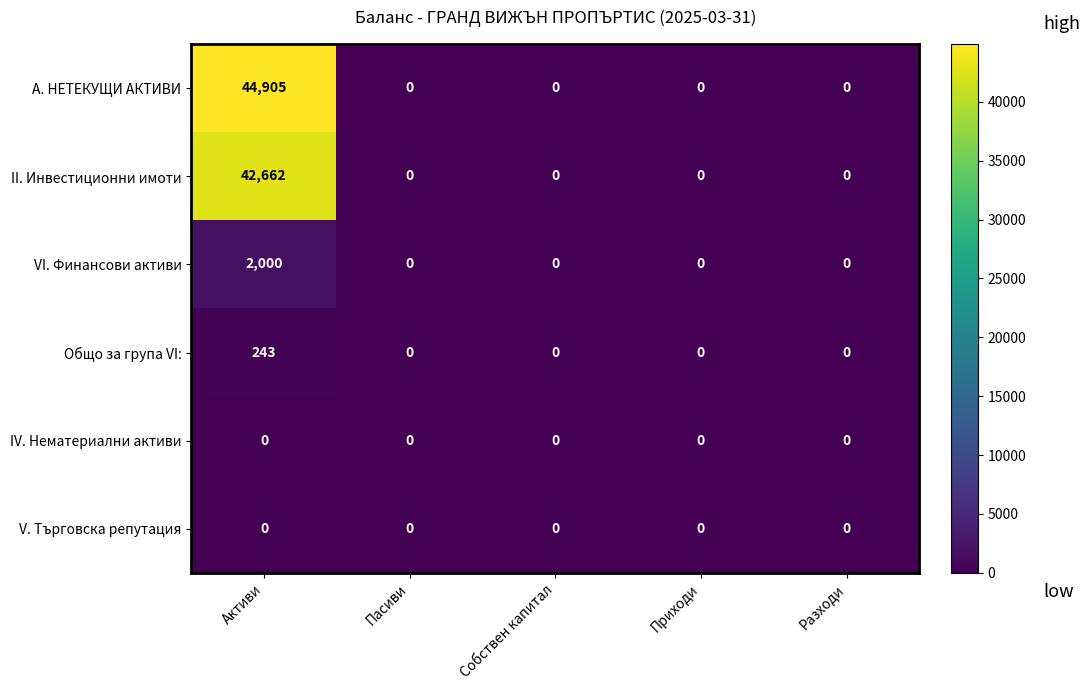

At how many categories does at least one series exceed 5481?

1